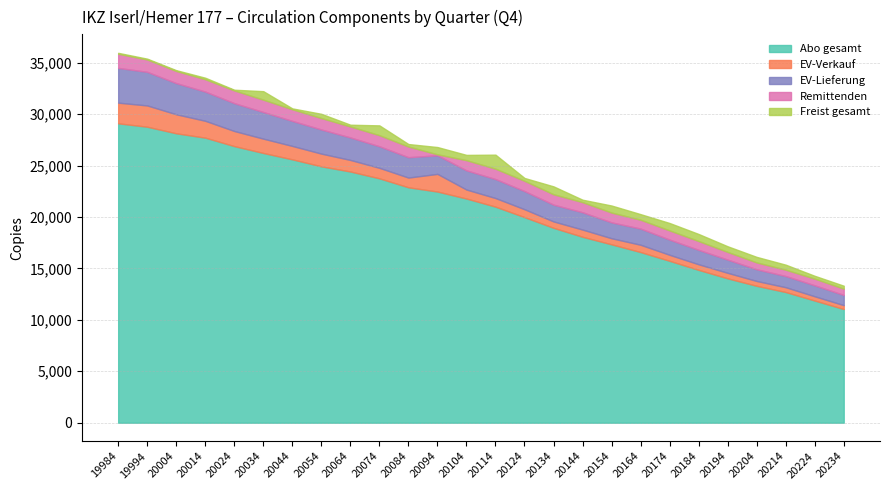

Reading left to right, list all the values displayed in this chart.

Abo gesamt: 19984=29111	19994=28780	20004=28140	20014=27717	20024=26894	20034=26227	20044=25607	20054=24929	20064=24425	20074=23762	20084=22890	20094=22476	20104=21796	20114=21008	20124=19987	20134=18949	20144=18077	20154=17343	20164=16591	20174=15739	20184=14859	20194=14036	20204=13310	20214=12705	20224=11877	20234=11053
EV-Verkauf: 19984=2008	19994=2068	20004=1849	20014=1638	20024=1469	20034=1392	20044=1304	20054=1235	20064=1123	20074=1020	20084=945	20094=1717	20104=874	20114=836	20124=769	20134=621	20144=701	20154=592	20164=710	20174=584	20184=545	20194=536	20204=470	20214=469	20224=414	20234=378
EV-Lieferung: 19984=3381	19994=3268	20004=3030	20014=2840	20024=2708	20034=2591	20044=2434	20054=2346	20064=2189	20074=2097	20084=1981	20094=1809	20104=1865	20114=1845	20124=1767	20134=1631	20144=1684	20154=1544	20164=1572	20174=1478	20184=1402	20194=1284	20204=1137	20214=1087	20224=1065	20234=991
Remittenden: 19984=1373	19994=1200	20004=1181	20014=1202	20024=1239	20034=1199	20044=1130	20054=1111	20064=1066	20074=1077	20084=1036	20094=92	20104=991	20114=1009	20124=998	20134=1010	20144=983	20154=952	20164=862	20174=894	20184=857	20194=748	20204=667	20214=618	20224=651	20234=613
Freist gesamt: 19984=92	19994=81	20004=78	20014=146	20024=67	20034=827	20044=87	20054=413	20064=172	20074=955	20084=244	20094=710	20104=514	20114=1365	20124=277	20134=770	20144=238	20154=686	20164=544	20174=722	20184=687	20194=551	20204=539	20214=487	20224=276	20234=285